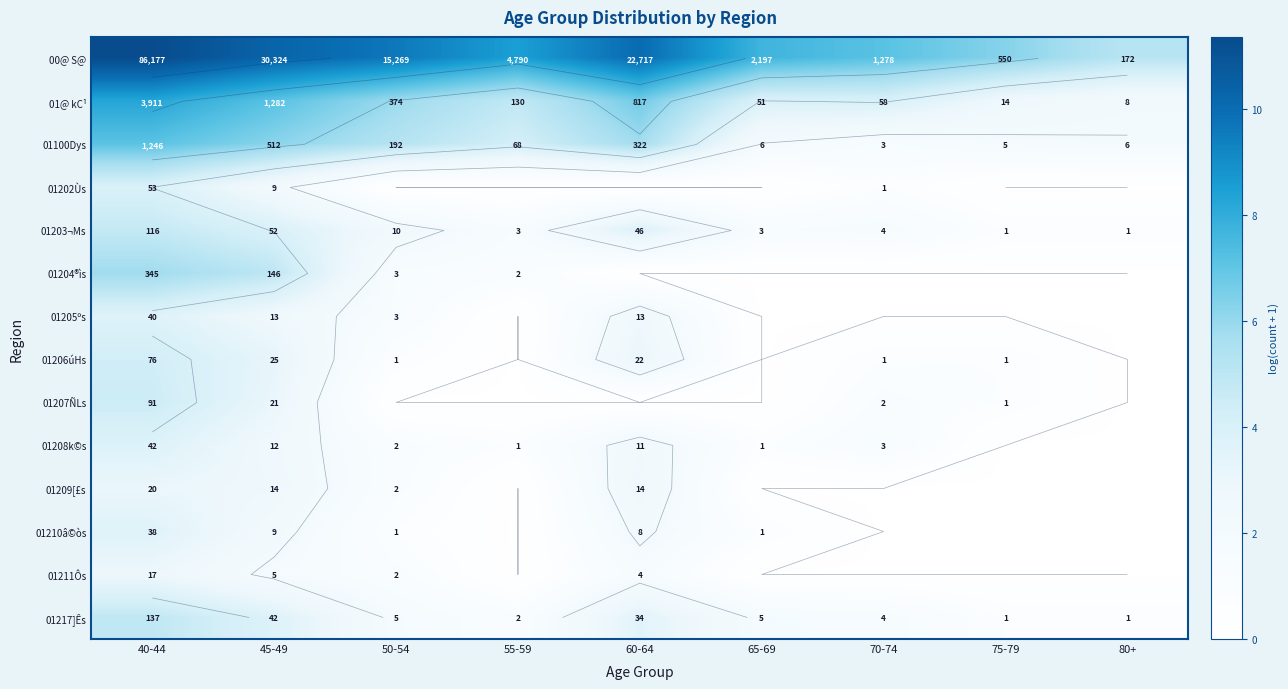

What is the difference between the maximum and second lowest values in the 01100Dys series?

5.3